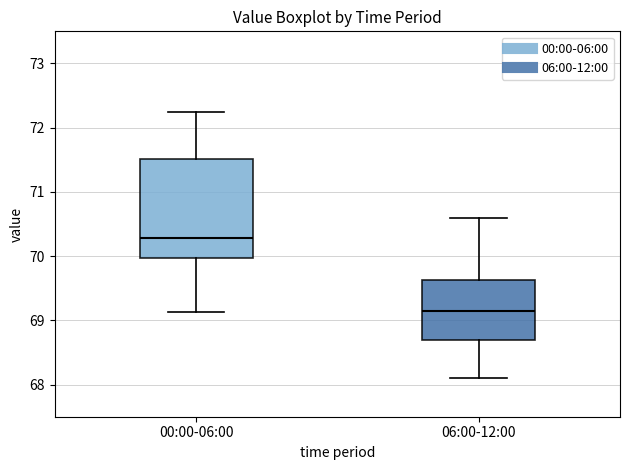

Where does the median line of the box for 00:00-06:00 sit on the y-axis? The values are not printed on the chart, so give them approximately, as read against the axis.

70.3